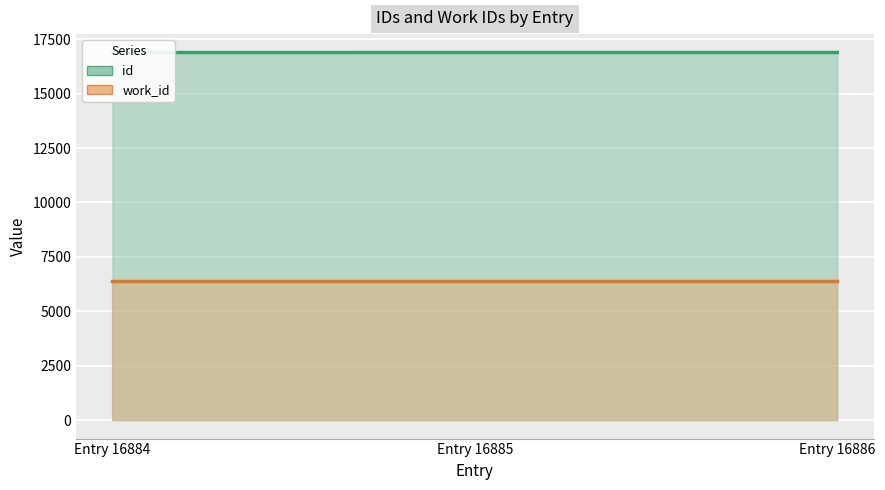

What is the average value of the id (line) series?

16885